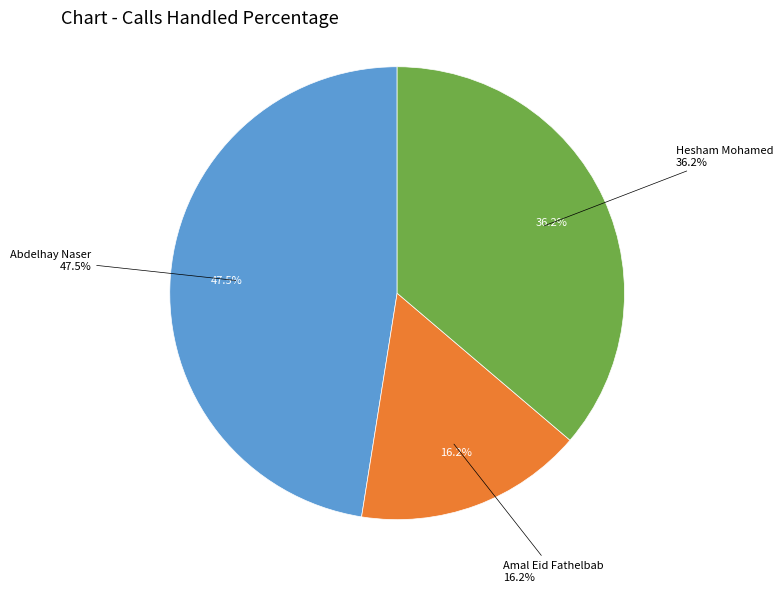

Between Amal Eid Fathelbab and Hesham Mohamed, which is larger?

Hesham Mohamed